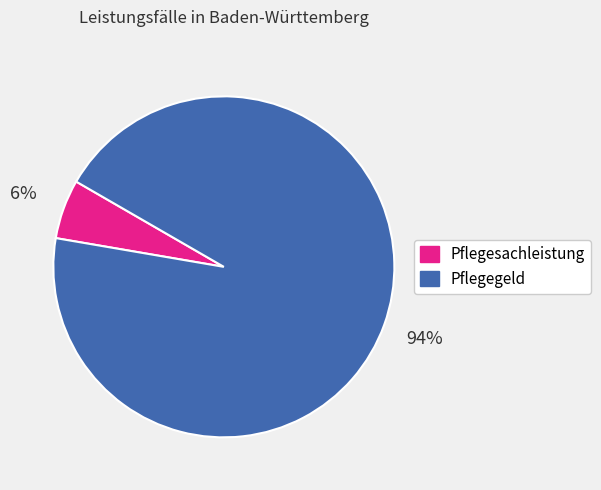

Do Pflegesachleistung and Pflegegeld together represent more than half of the pie?

Yes